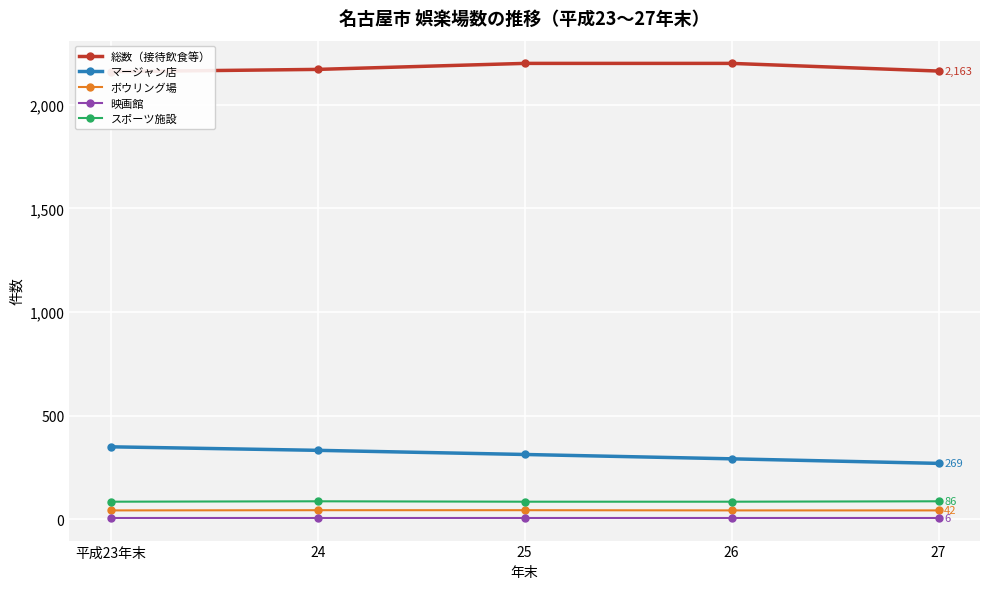

What is the difference between the maximum and minimum values in the マージャン店 series?

80